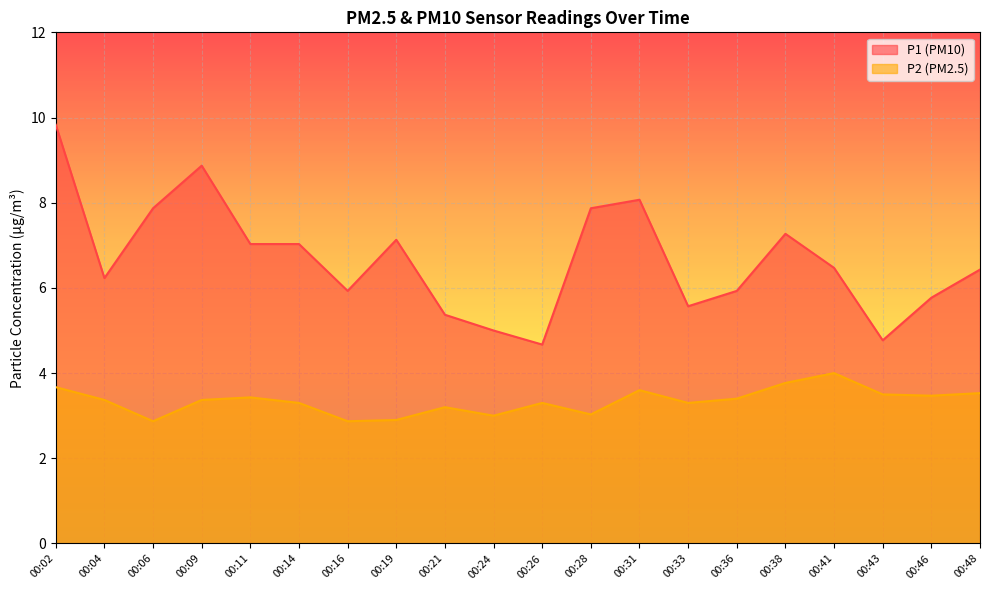

Reading left to right, transcribe all the data shown in this chart.

P1: 00:02=9.8	00:04=6.2	00:06=7.9	00:09=8.9	00:11=7.0	00:14=7.0	00:16=5.9	00:19=7.1	00:21=5.4	00:24=5.0	00:26=4.7	00:28=7.9	00:31=8.1	00:33=5.6	00:36=5.9	00:38=7.3	00:41=6.5	00:43=4.8	00:46=5.8	00:48=6.4
P2: 00:02=3.7	00:04=3.4	00:06=2.9	00:09=3.4	00:11=3.4	00:14=3.3	00:16=2.9	00:19=2.9	00:21=3.2	00:24=3.0	00:26=3.3	00:28=3.0	00:31=3.6	00:33=3.3	00:36=3.4	00:38=3.8	00:41=4.0	00:43=3.5	00:46=3.5	00:48=3.5